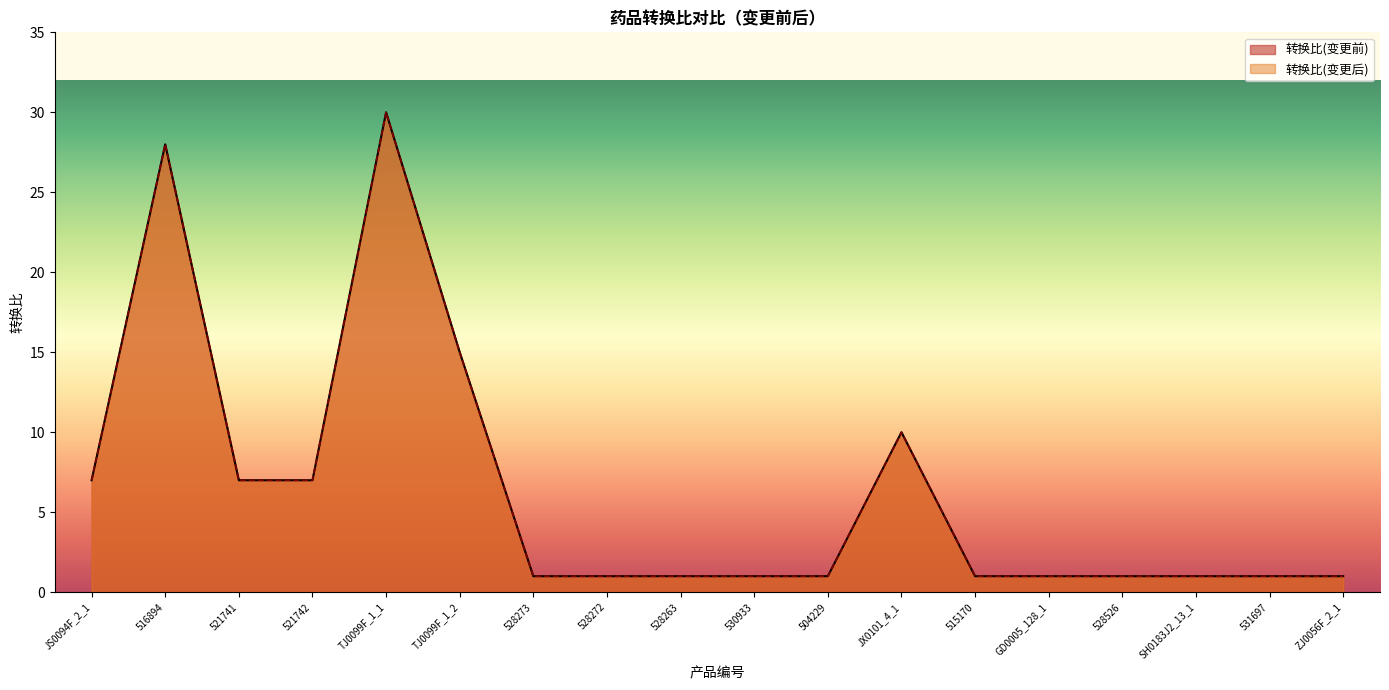

What are all the series names shown in the legend?

转换比(变更前), 转换比(变更后)